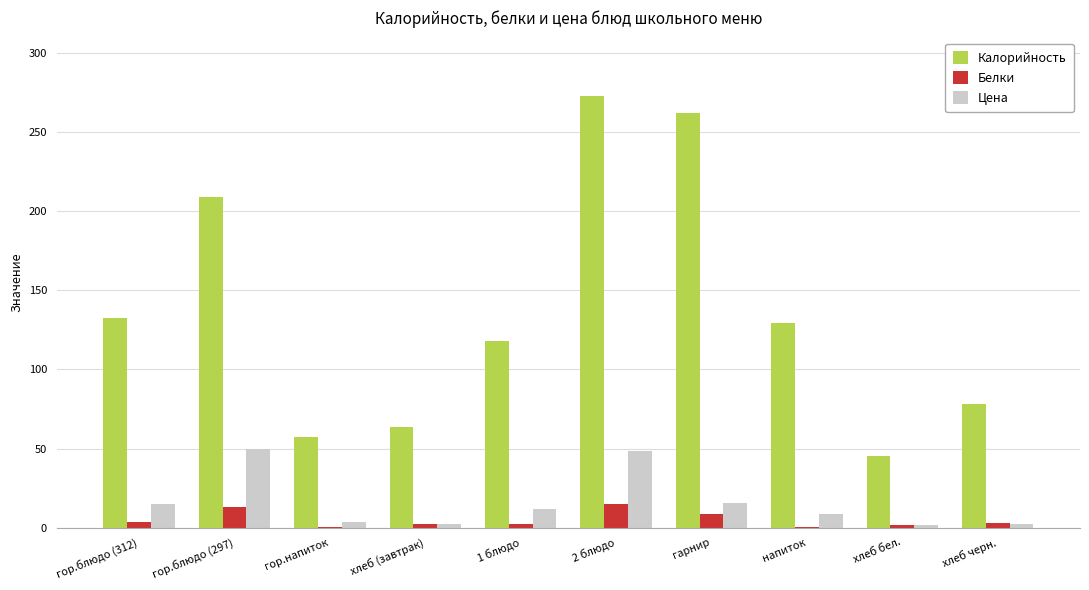

At which category does the chart reach its peak across all series?

2 блюдо